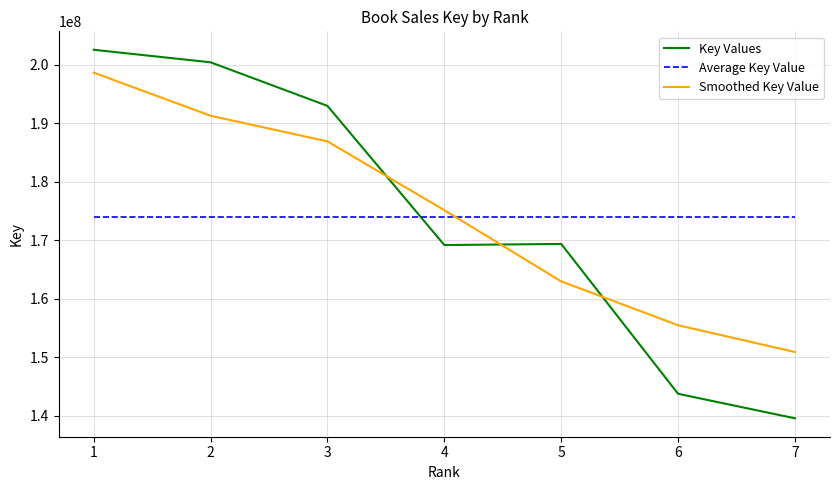

What is the difference between the maximum and minimum values in the Key Values series?

63043620.0